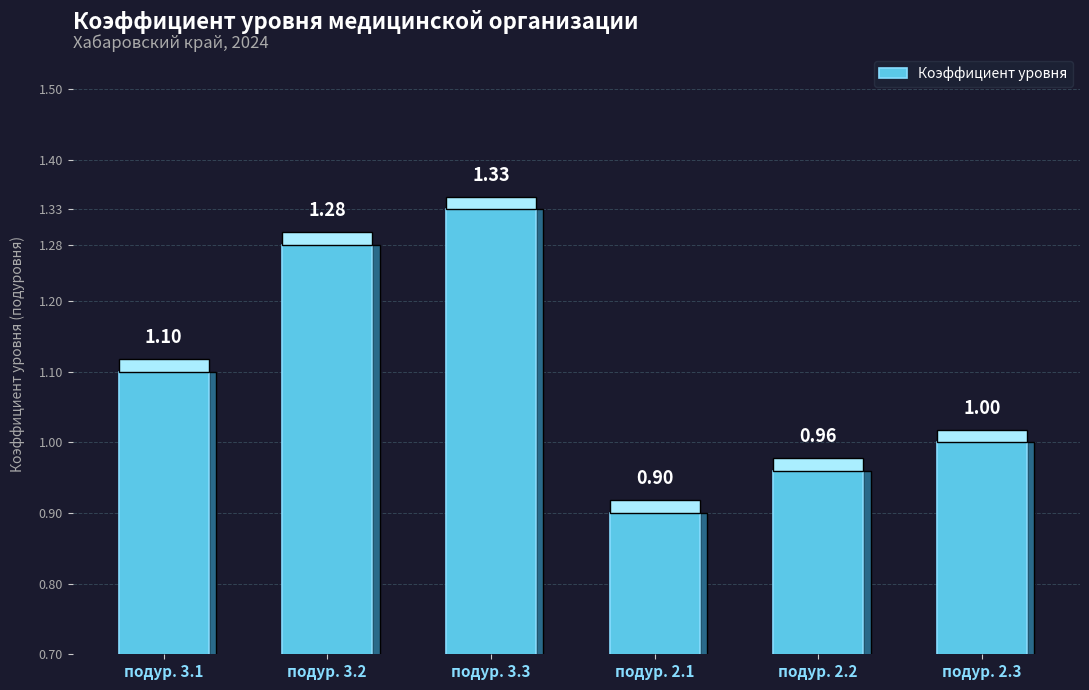

What is the change in value from подур. 3.2 to подур. 2.1?

-0.4